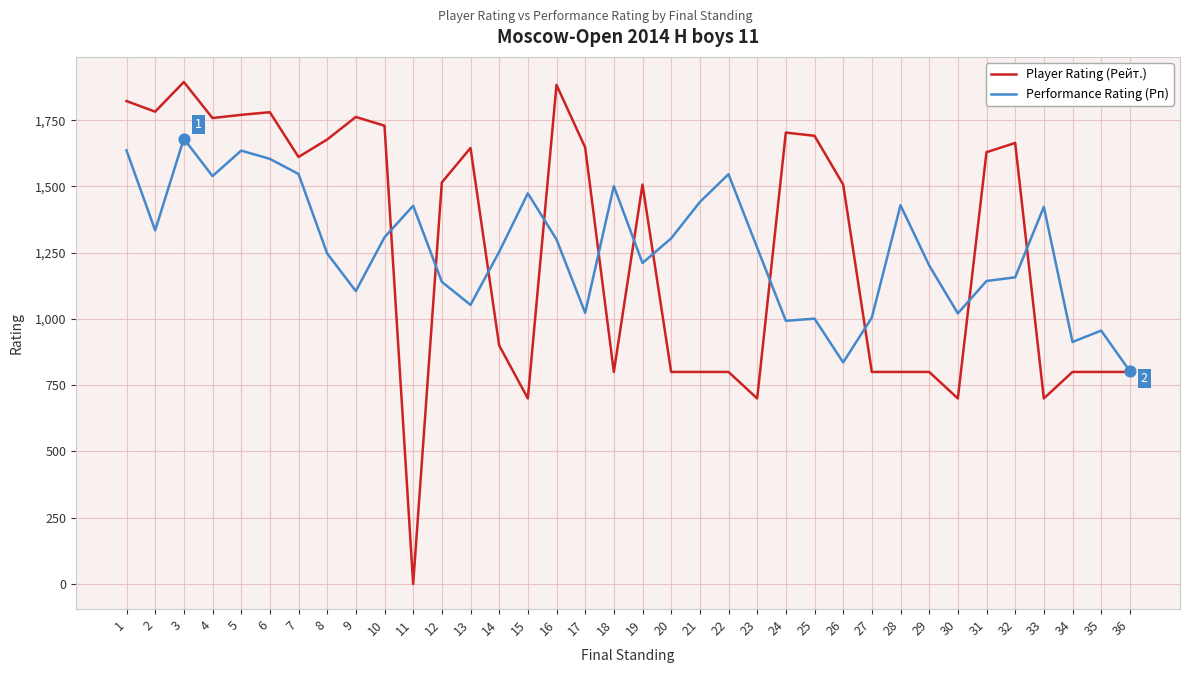

Is the value of Performance Rating (Рп) at 14 greater than the value of Player Rating (Рейт.) at 19?

No